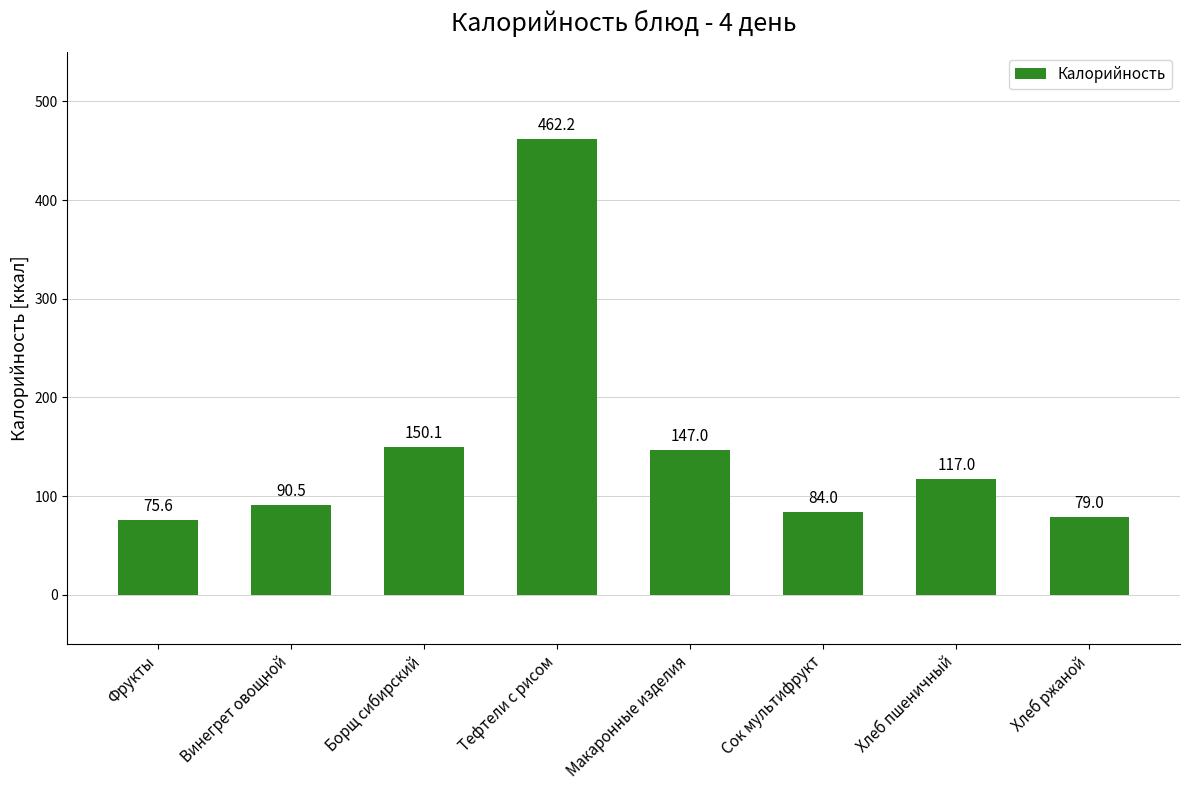

How many bars are there in total?

8